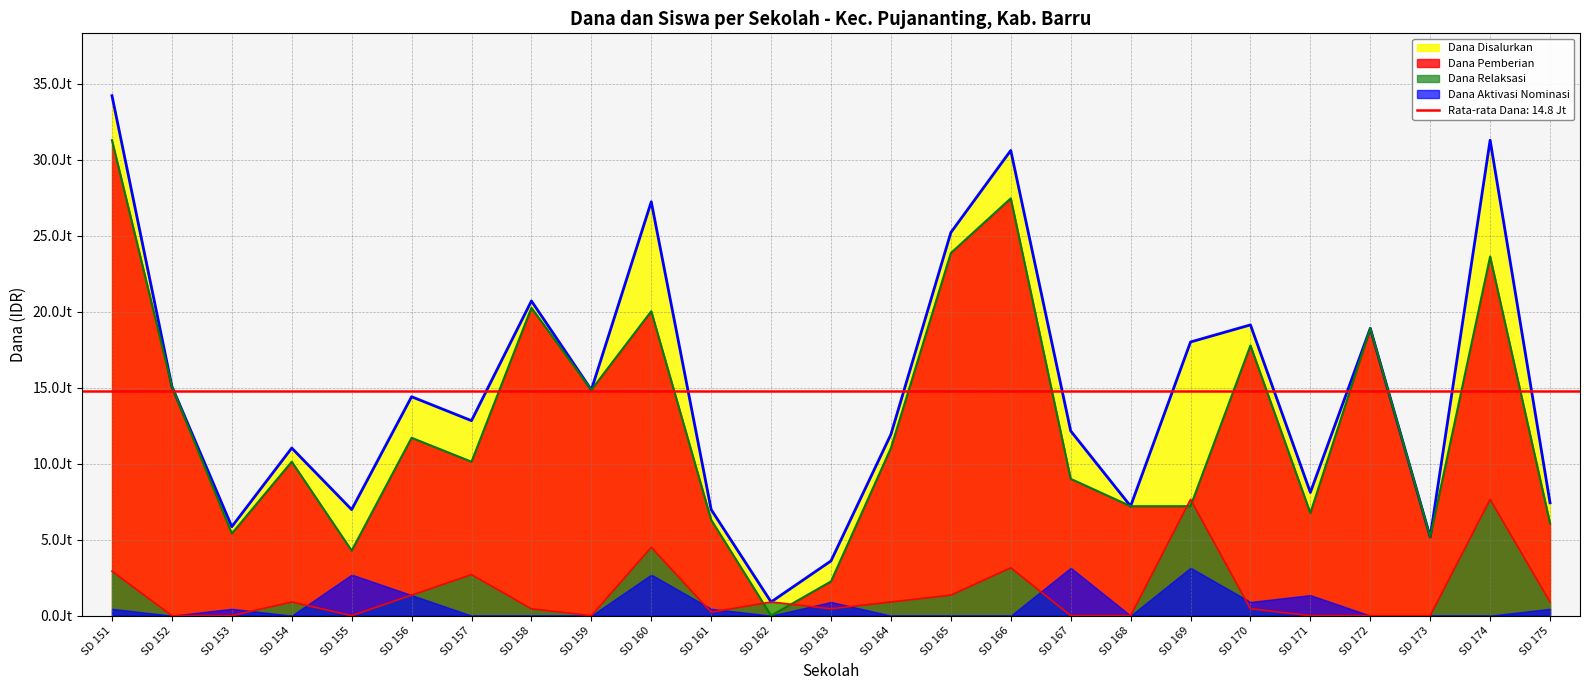

Which series has the largest range (max minus min)?

Dana Disalurkan